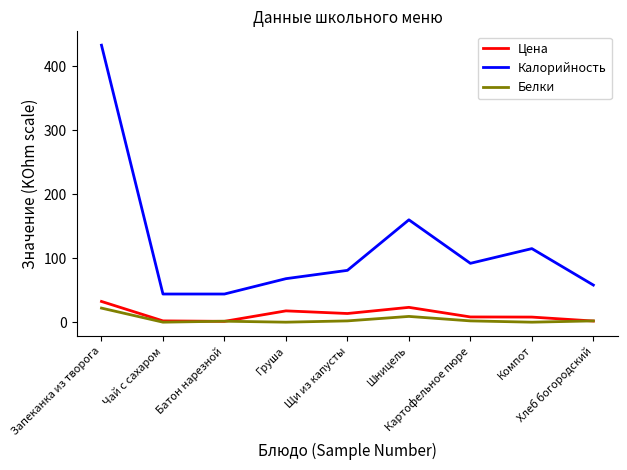

What is the lowest value of the Калорийность series?

44.0